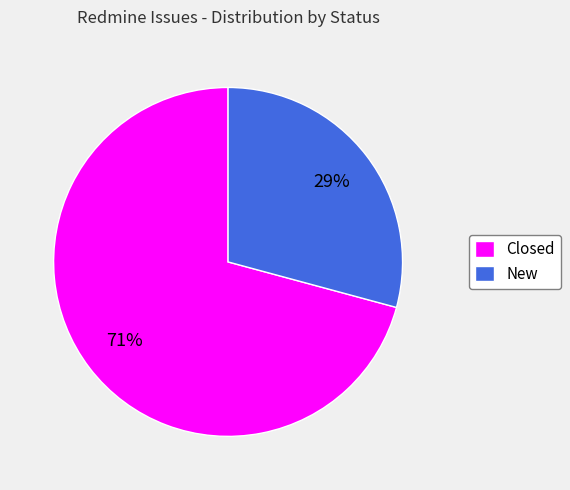

Is it true that Closed is 71% of the pie?

True